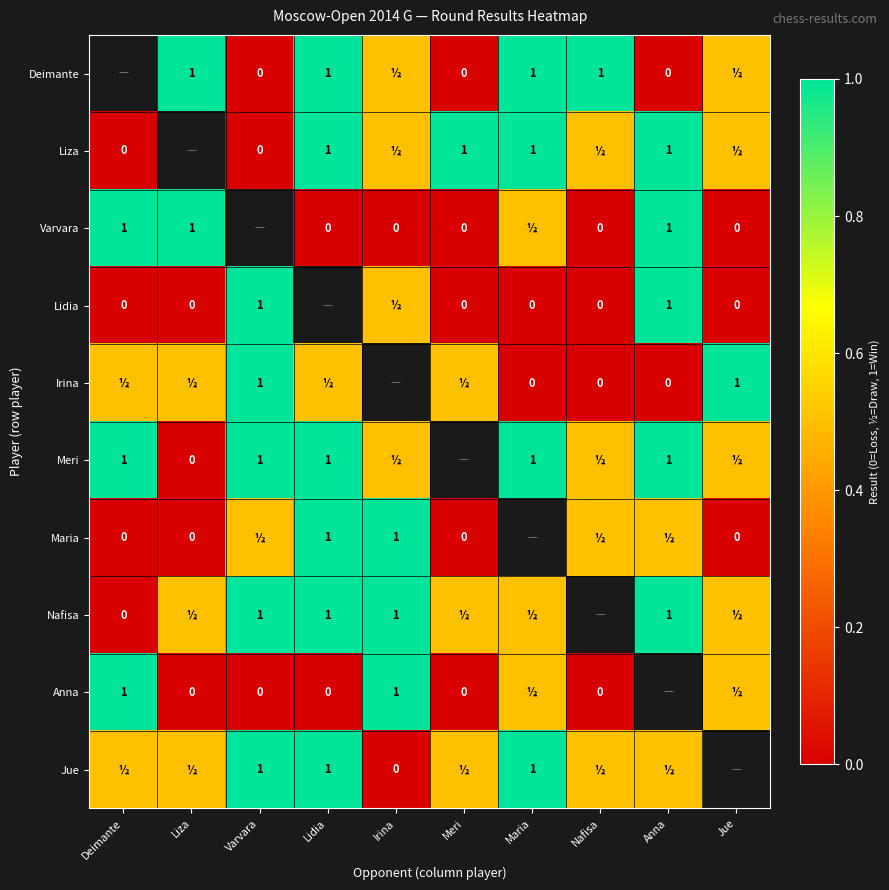

What is the difference between the Deimante values at Anna and Maria?

1.0